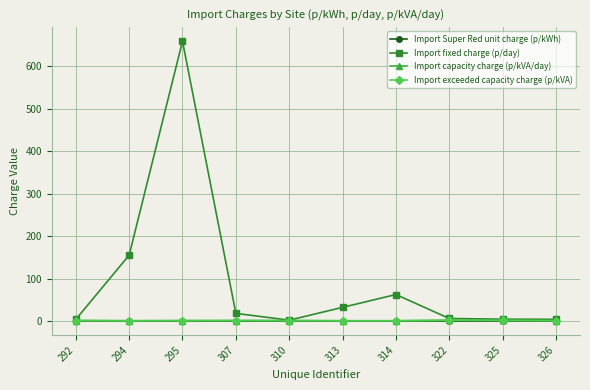

Is it true that Import exceeded capacity charge (p/kVA) equals 1.6 at 314?

False